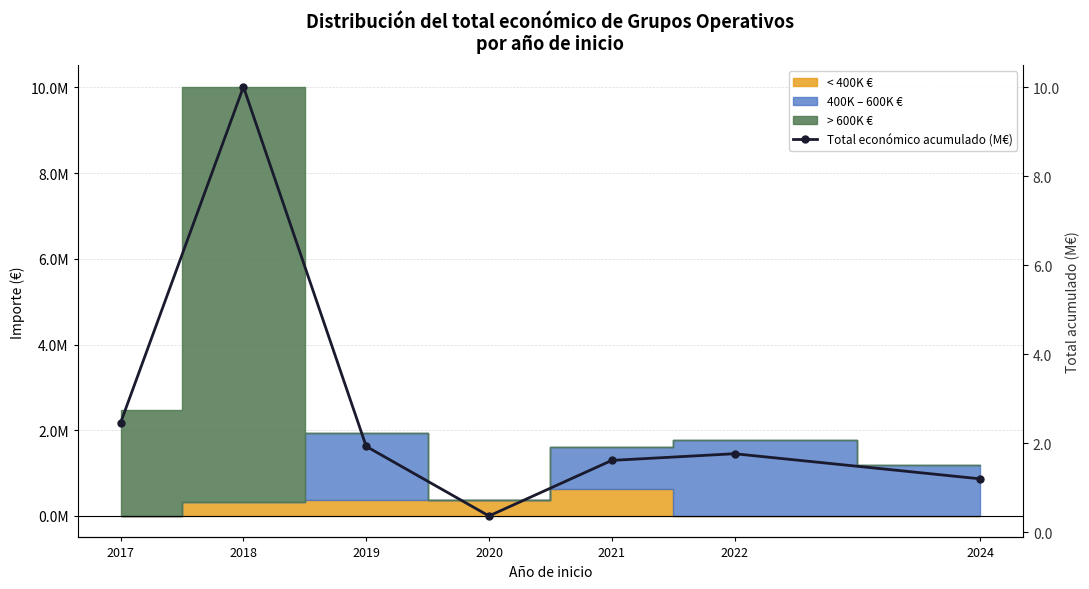

How many data points does each series have?

7